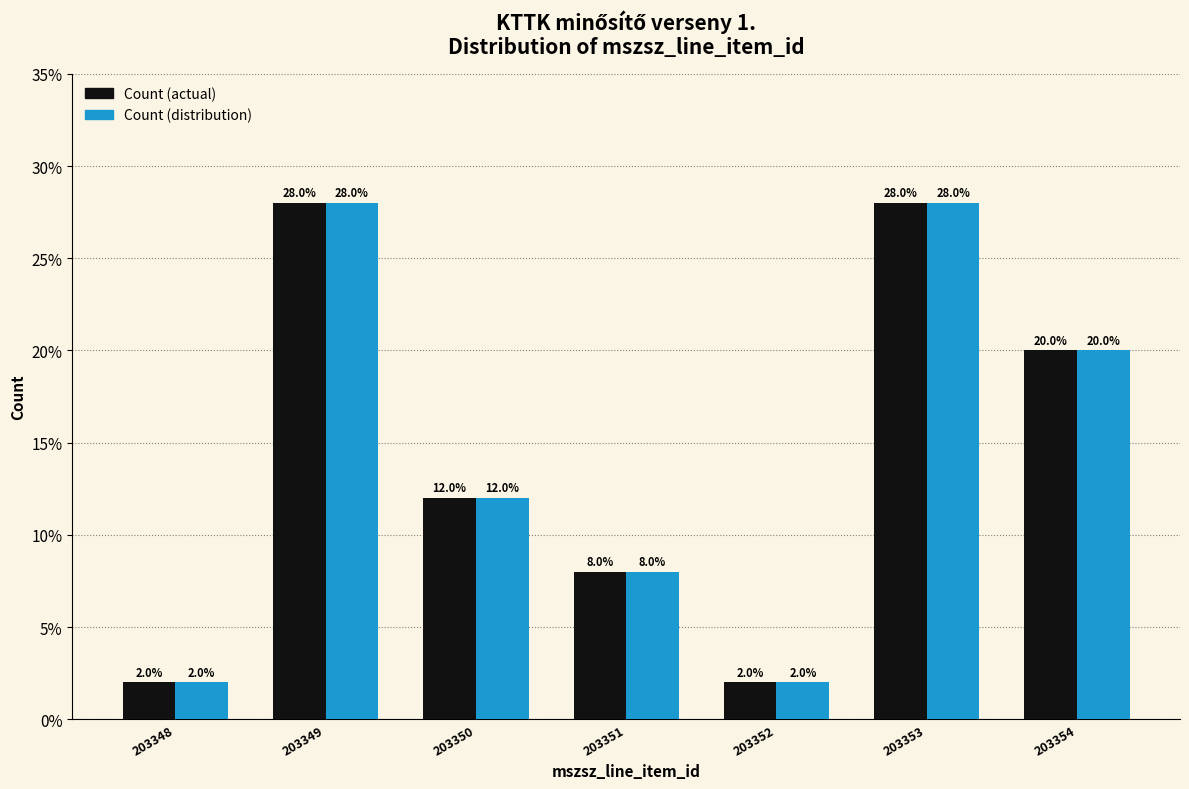

Does the chart contain stacked bars?

No